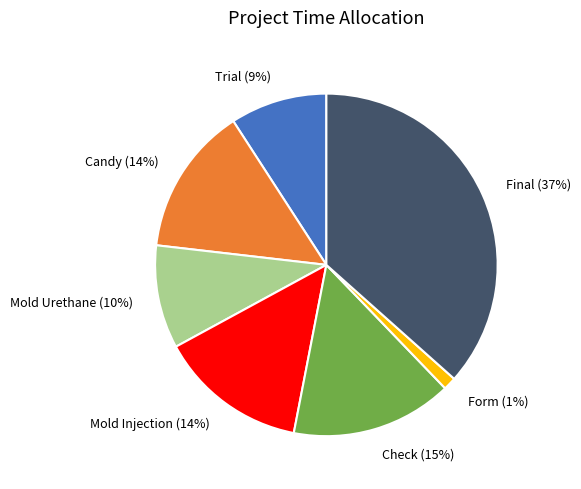

How many slices are in this pie chart?

7